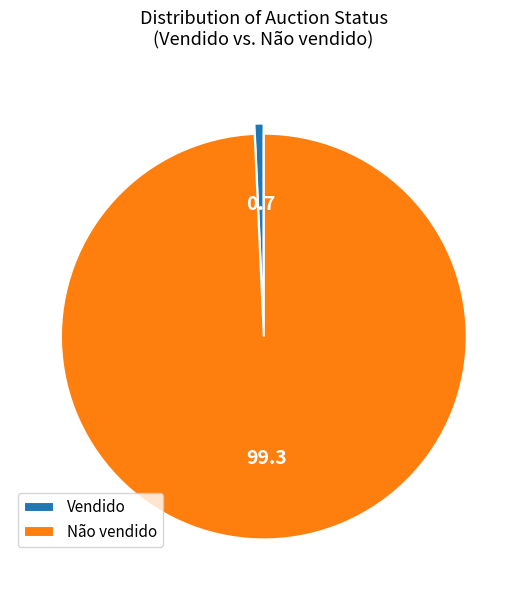

Is the sum of Vendido and Não vendido greater than half?

Yes